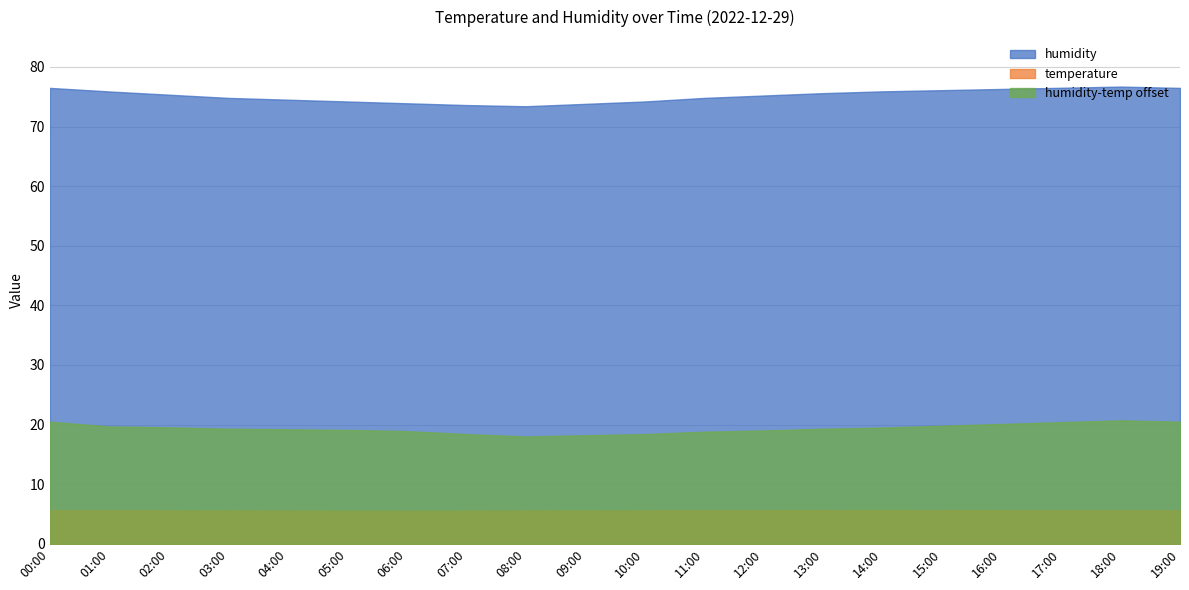

Is it true that humidity_scaled equals 108.7 at 18:00?

False